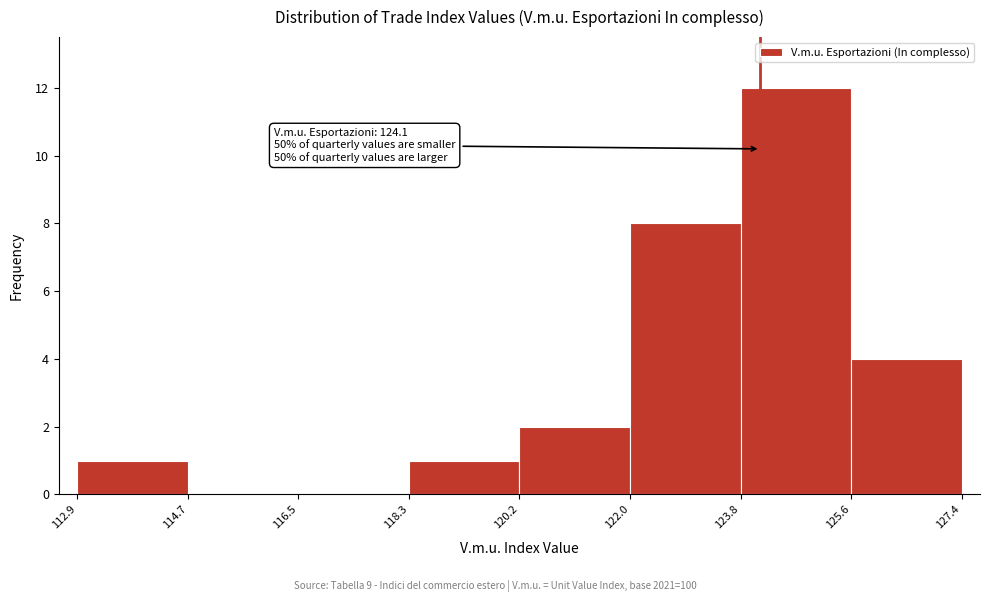

Over which range of the x-axis is the bar tallest?

123.8 to 125.6